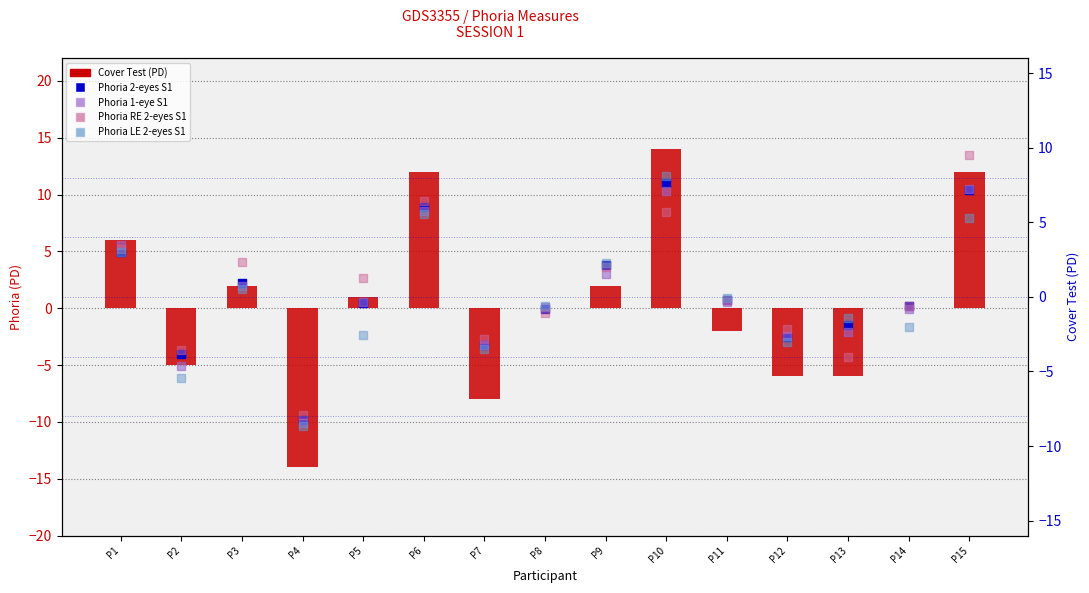

At which category is the sum across all series the highest?

P10